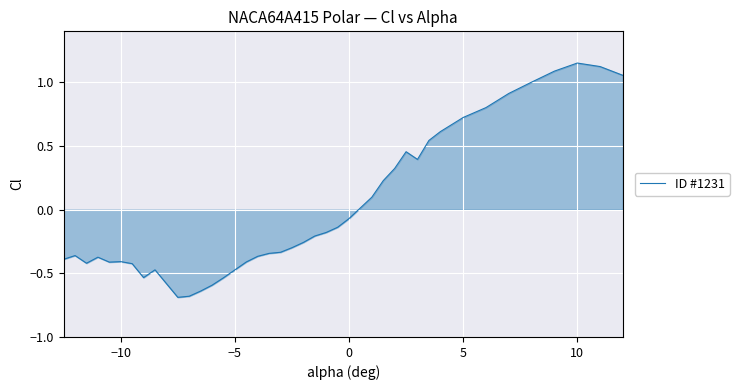

What is the minimum value shown in the chart?

-0.7